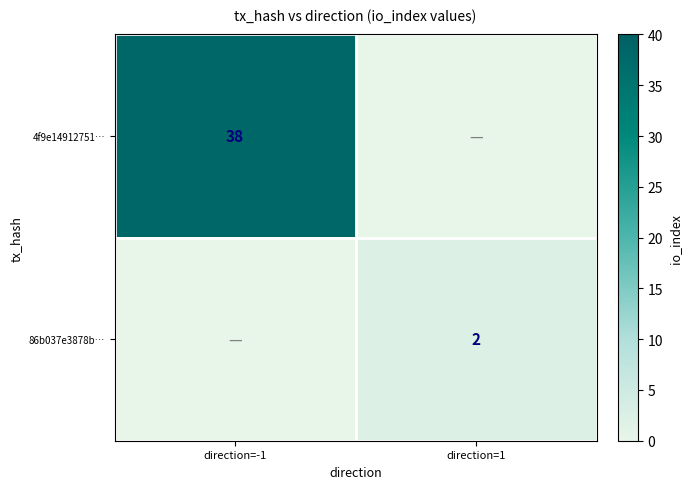

The value of 4f9e14912751… at direction=-1 is 38. True or false?

True